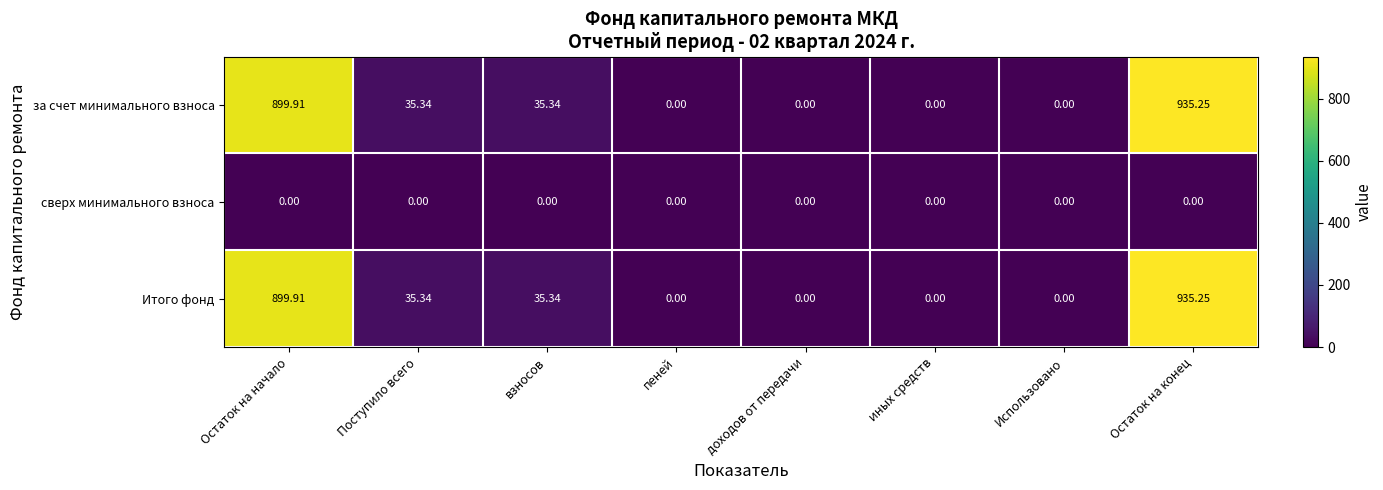

At which label does за счет минимального взноса reach its peak?

Остаток на конец